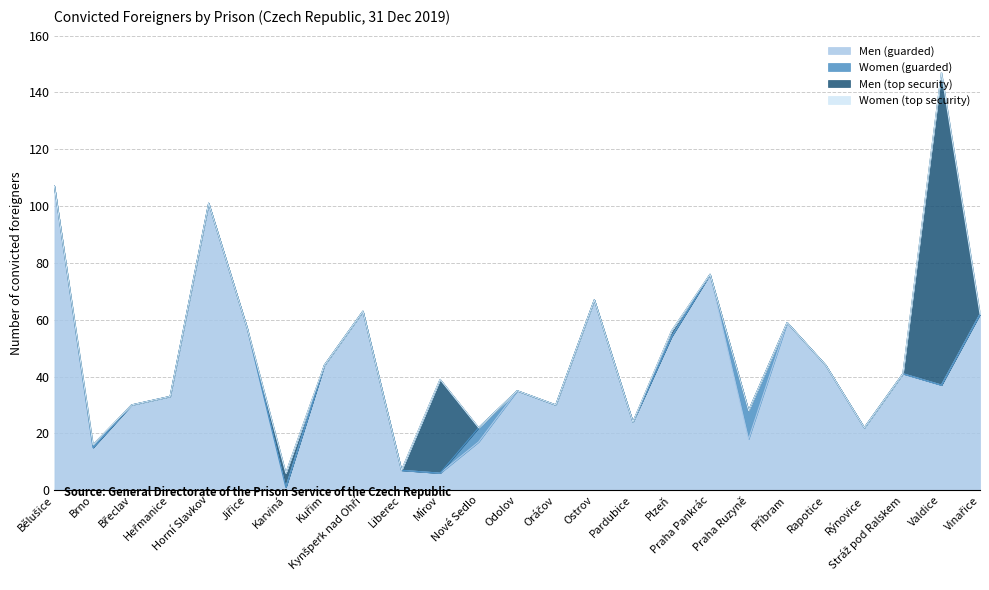

What is the label of the 2nd point from the right?

Valdice